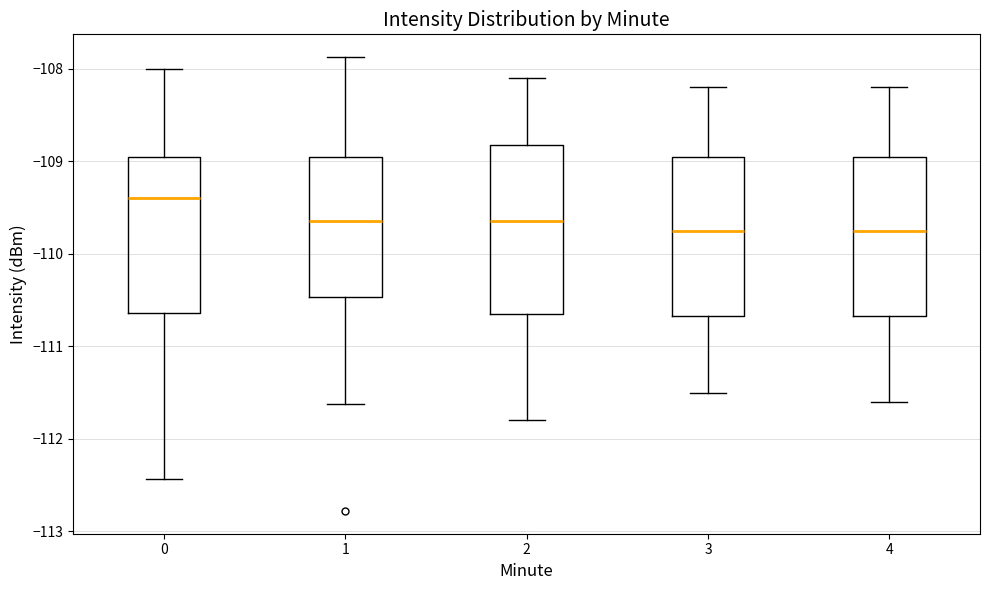

Reading left to right, read every box against the y-axis: the position of its median line, the range the box covers, and the ends of its whiskers. The values are not printed on the chart, so give them approximately, as read against the axis.

0: median -109.4, box -110.6 to -108.9, whiskers -112.4 to -108.0
1: median -109.6, box -110.5 to -108.9, whiskers -111.6 to -107.9
2: median -109.6, box -110.6 to -108.8, whiskers -111.8 to -108.1
3: median -109.7, box -110.7 to -108.9, whiskers -111.5 to -108.2
4: median -109.7, box -110.7 to -108.9, whiskers -111.6 to -108.2